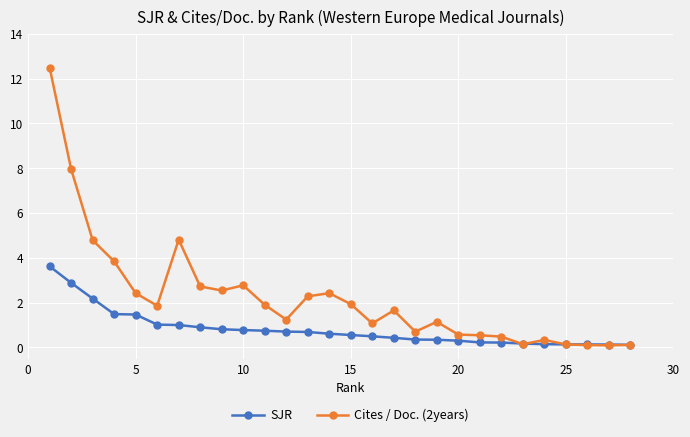

After their last crossing, which series has the higher values: SJR or Cites / Doc. (2years)?

SJR